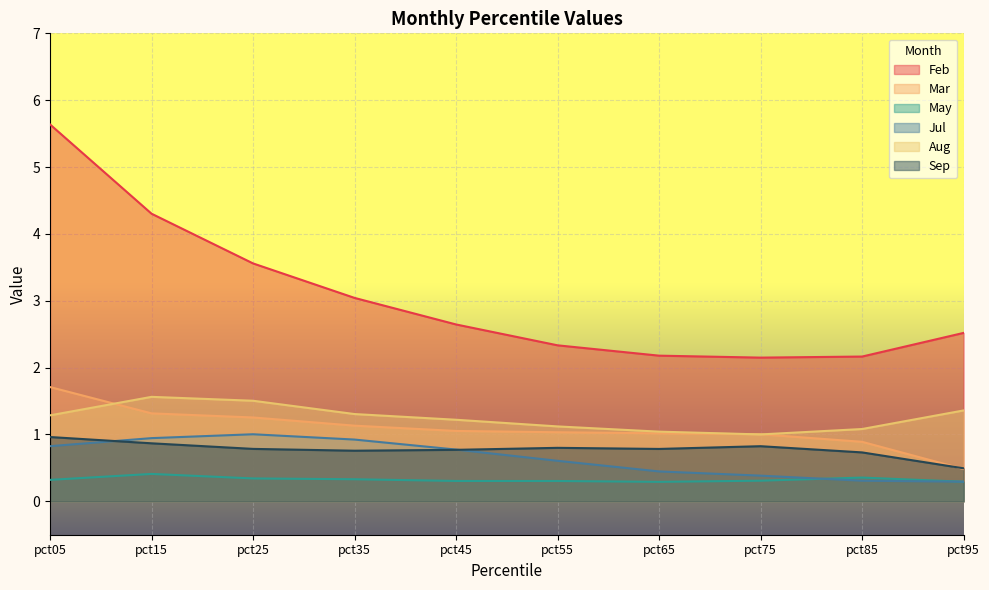

What is the value of the Sep point at the 8th from the left?

0.8